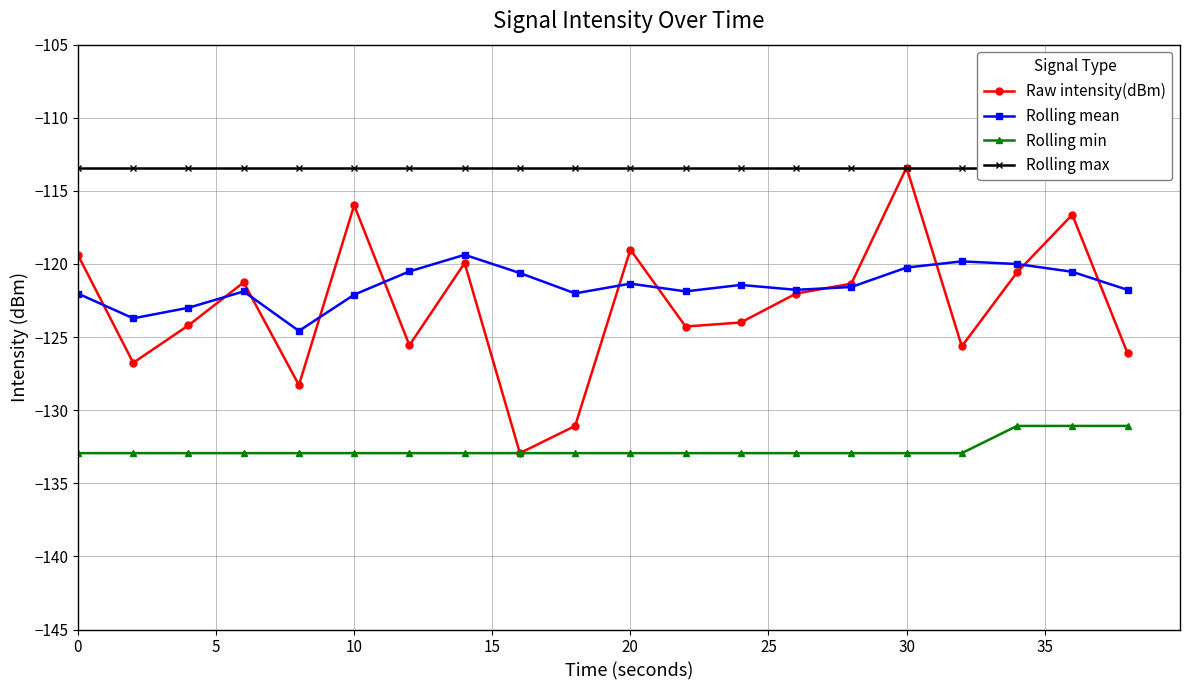

What are all the series names shown in the legend?

Raw intensity(dBm), Rolling mean, Rolling min, Rolling max